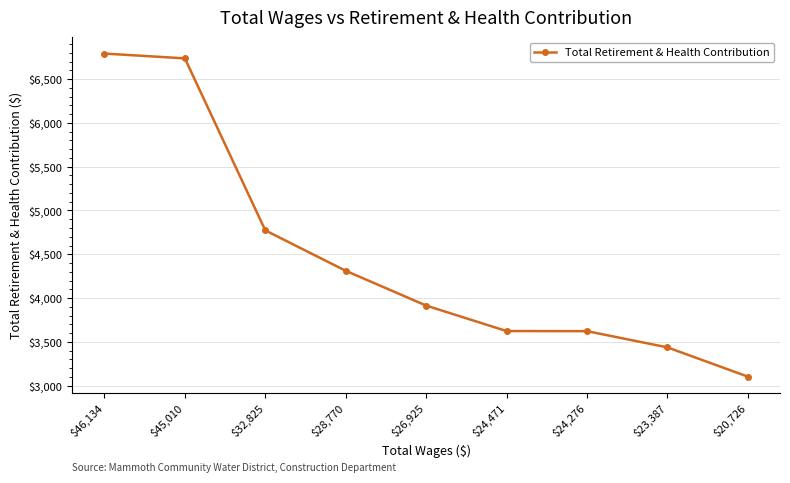

True or false: there are more than 1 points higher than both neighbors.

False